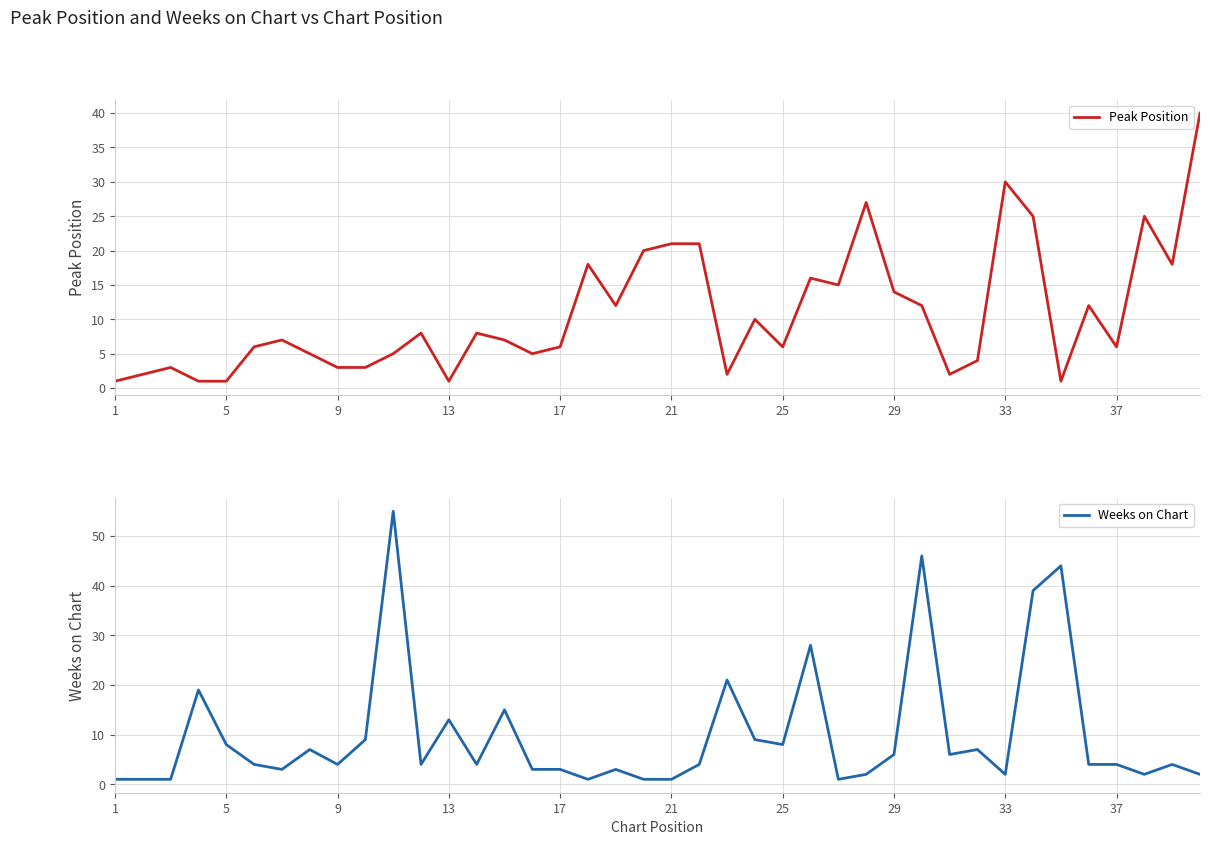

True or false: Weeks on Chart has more than 2 interior local peaks.

True